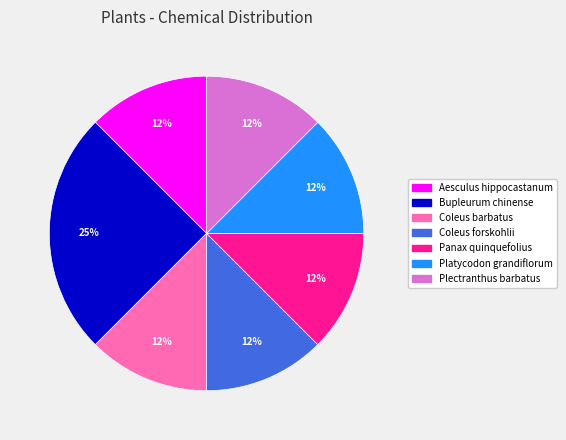

Does any single category account for the majority?

No